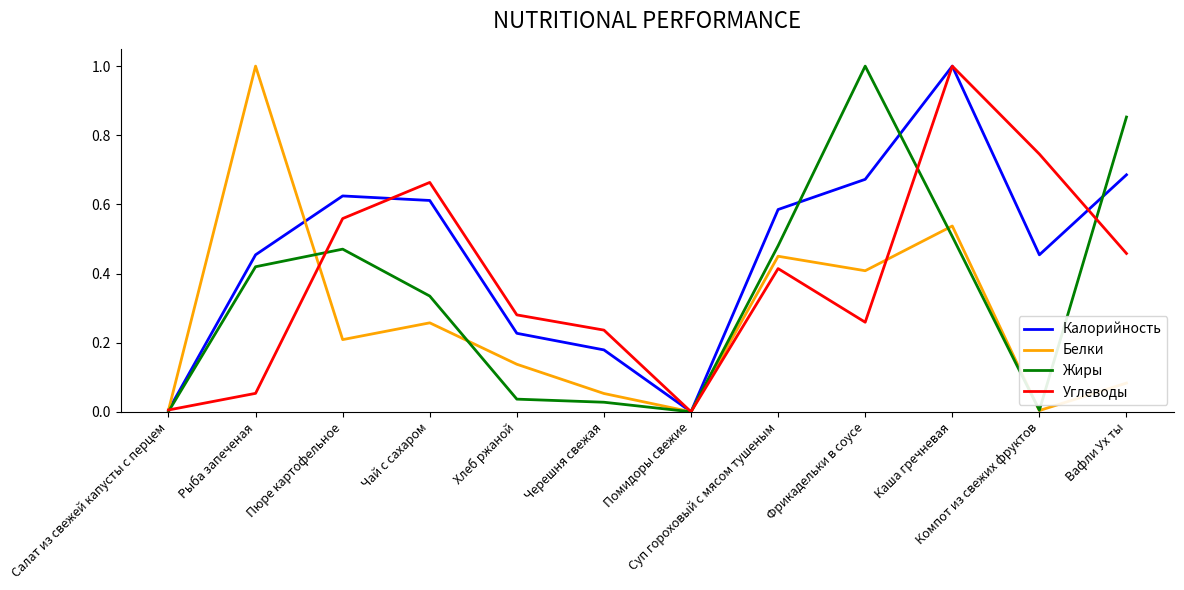

True or false: Углеводы has a value of 0.3 at Суп гороховый с мясом тушеным.

False